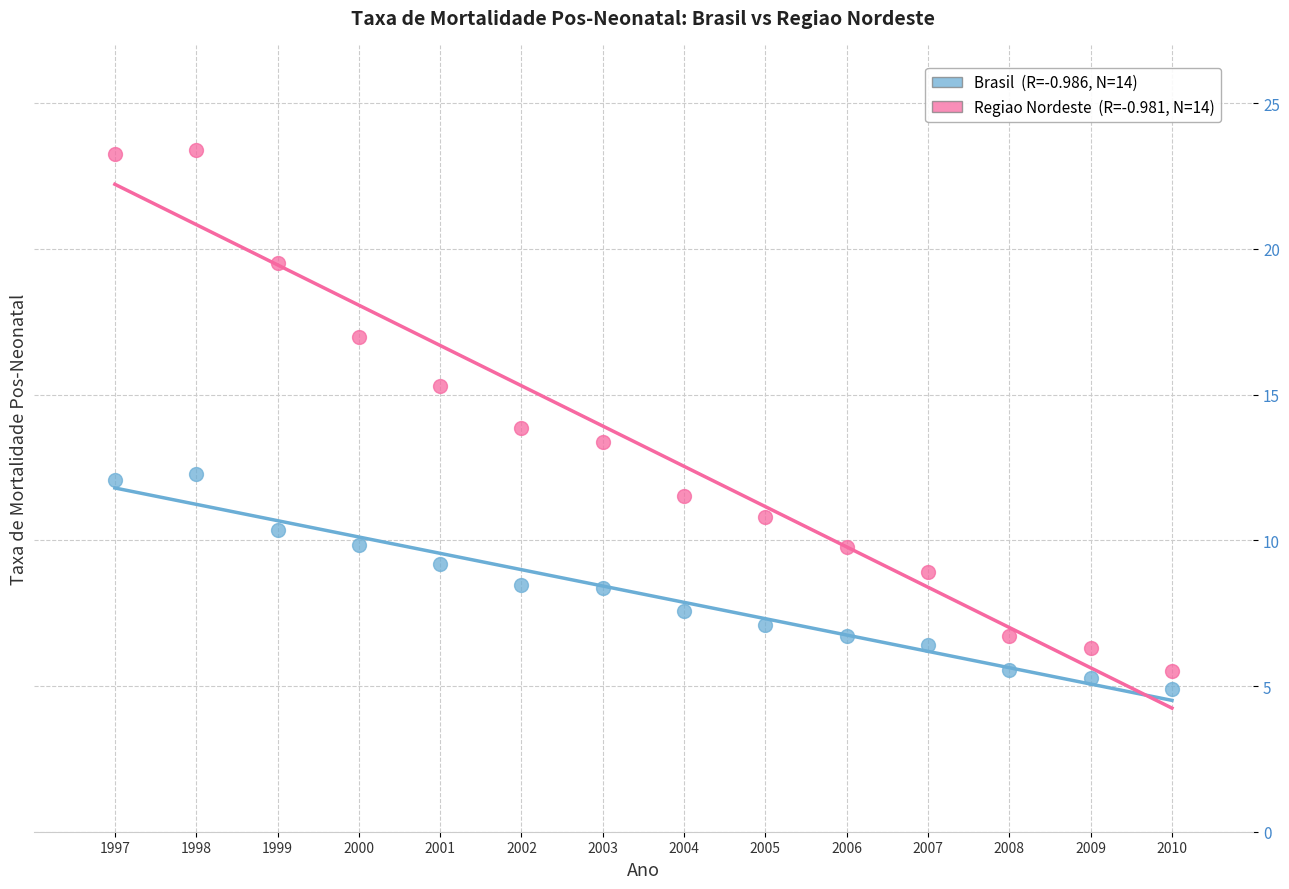

Across all data points, what is the range of Y values (max minus min)?

18.5